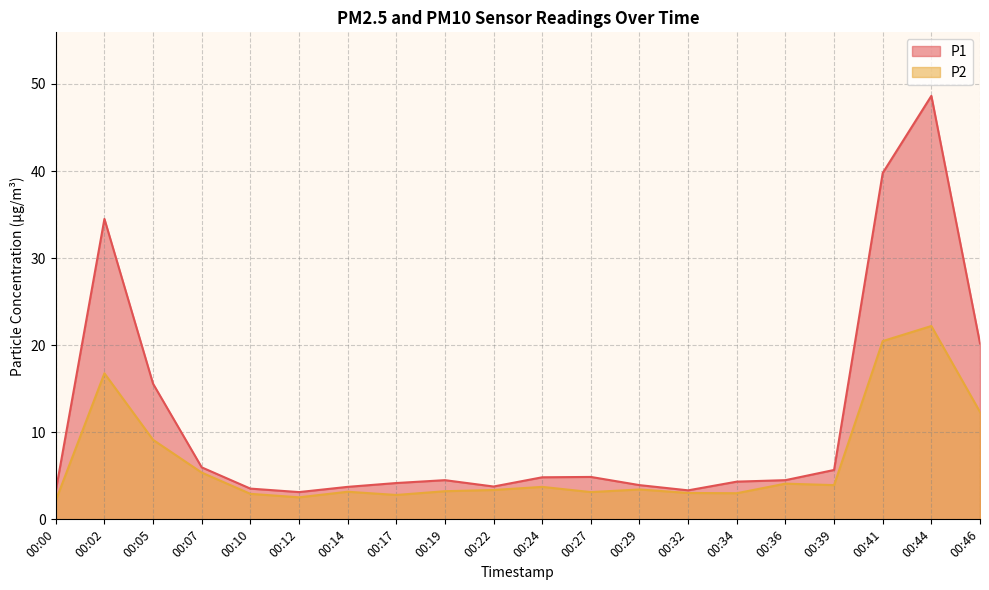

How many interior local valleys does the P1 series have?

3